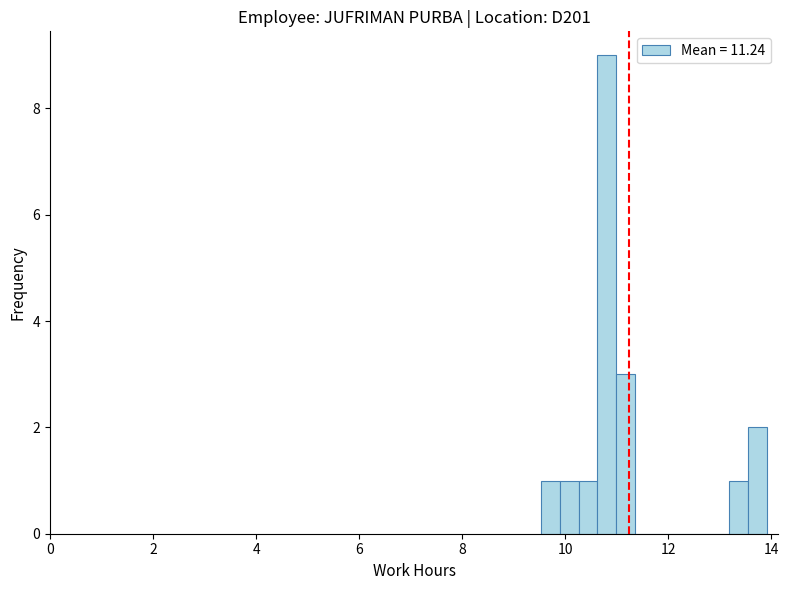

Around what value on the x-axis is the tallest bar? Give the approximate position of its centre, as read against the axis.

10.8